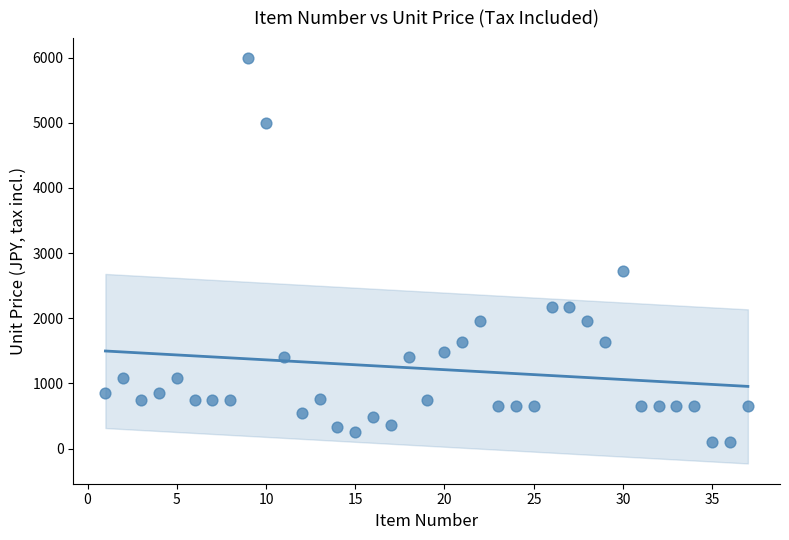

What Y value in the scatter plot is closest to 3043?

2728